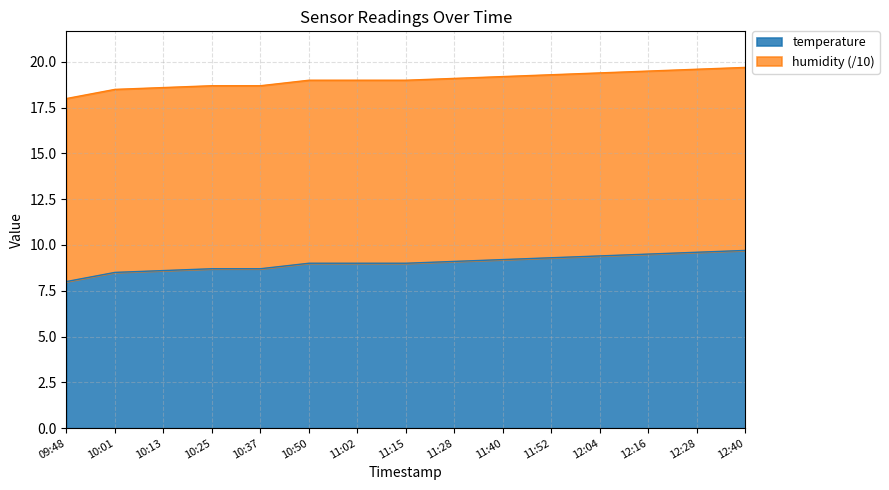

Between 10:13 and 11:15, which is larger?

11:15